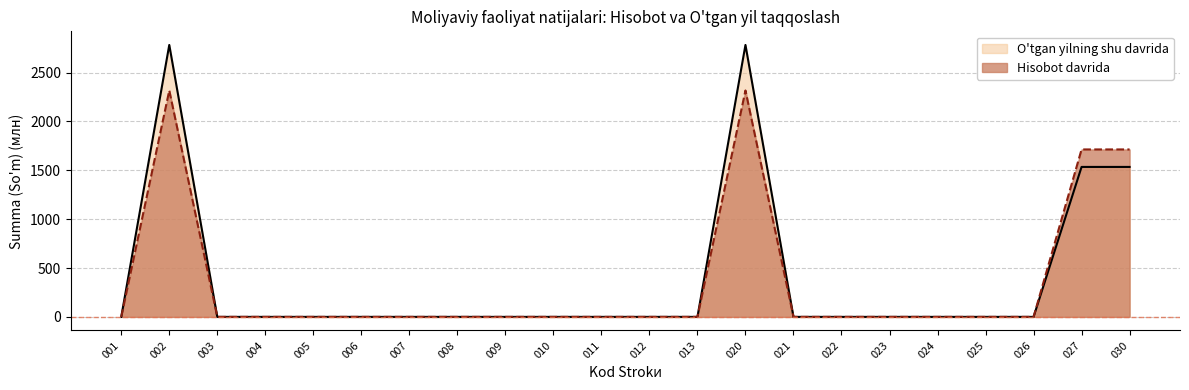

At which label is O'tgan yilning shu davrida closest to 1391?

027